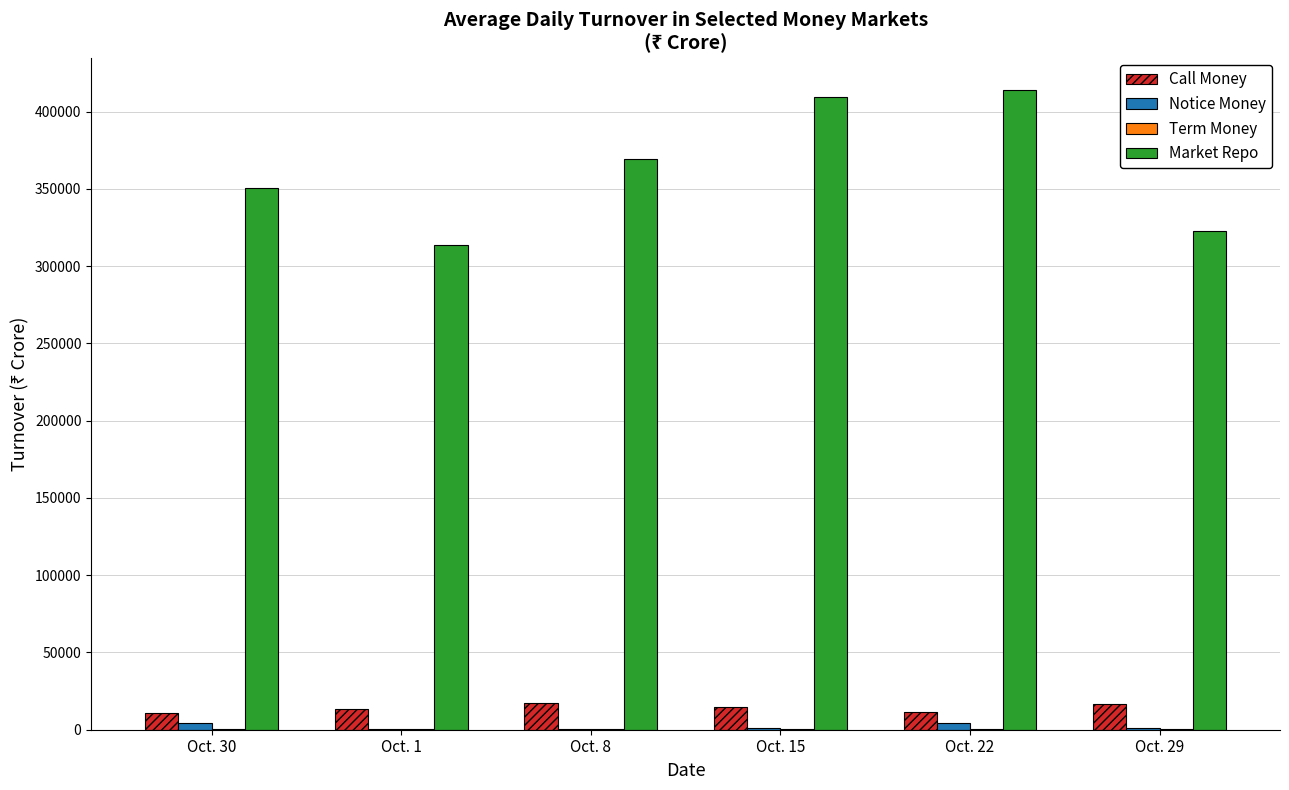

How many data points does each series have?

6